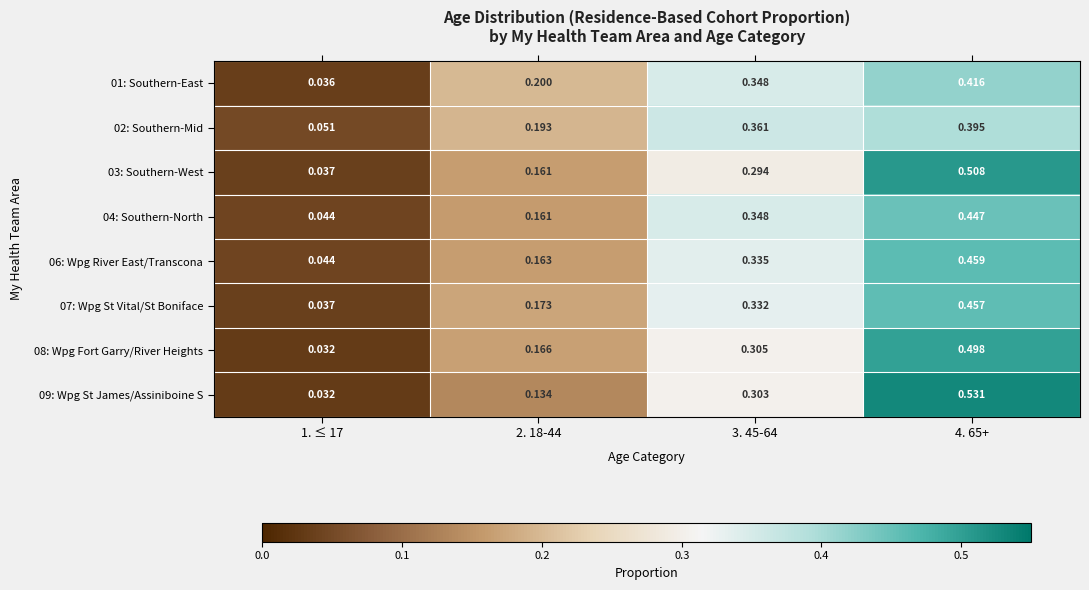

Is the value of 03: Southern-West at 1. ≤ 17 greater than the value of 01: Southern-East at 1. ≤ 17?

Yes